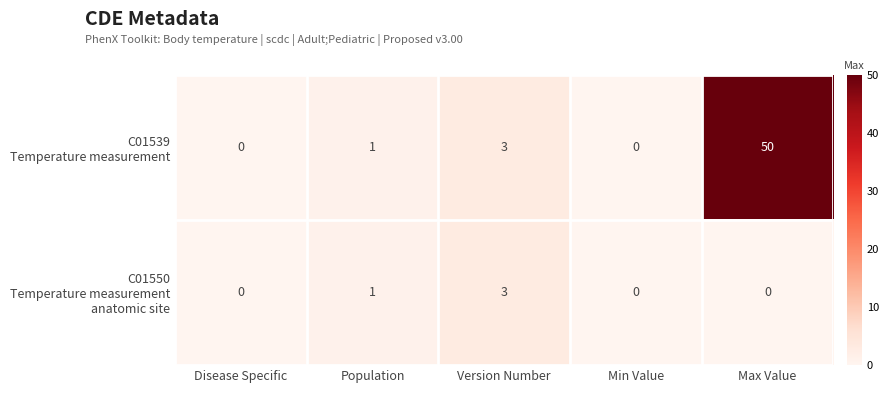

What is the total value across all series at Max Value?

50